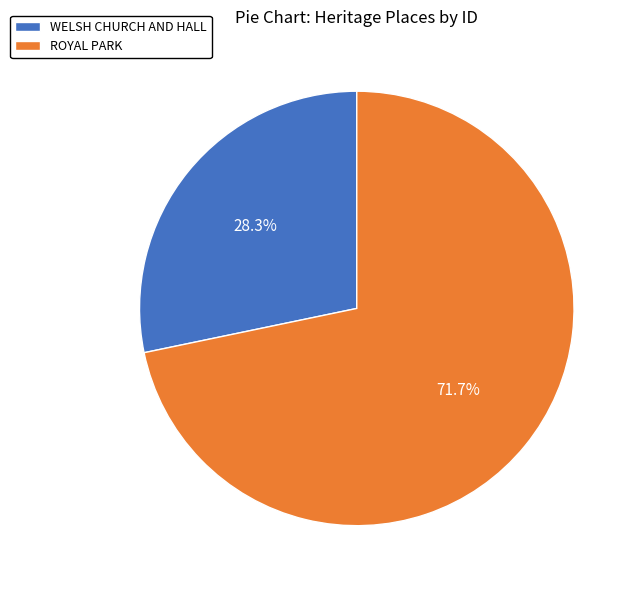

What is the smallest slice in the pie chart?

WELSH CHURCH AND HALL